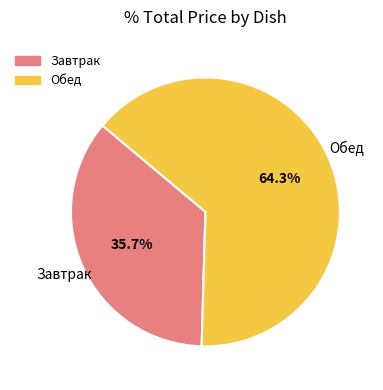

Is there a majority slice in this chart?

Yes